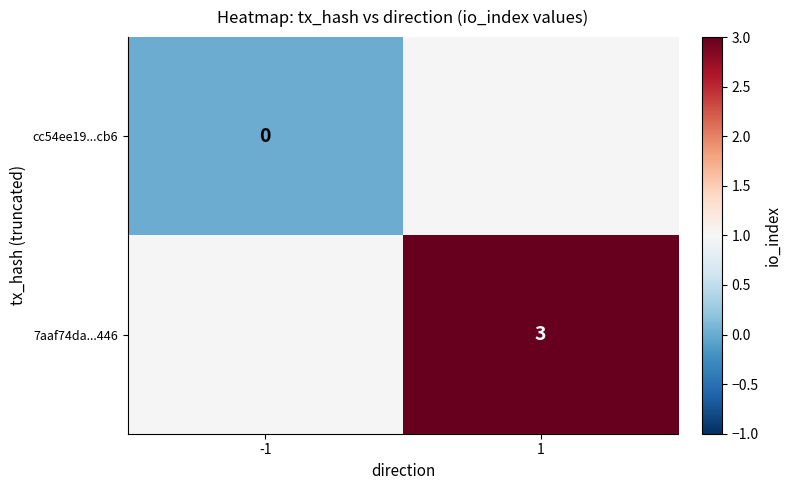

True or false: 7aaf74da...446 has a value of 3 at 1.

True